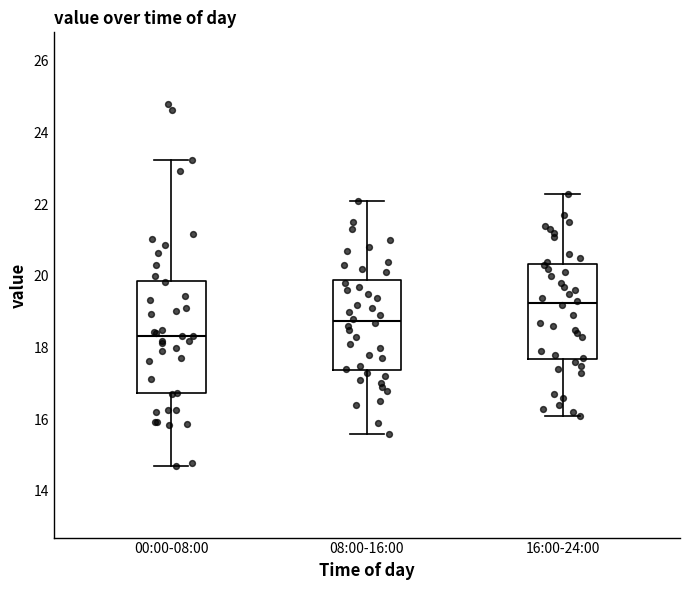

Which box's median line is the lowest?

00:00-08:00